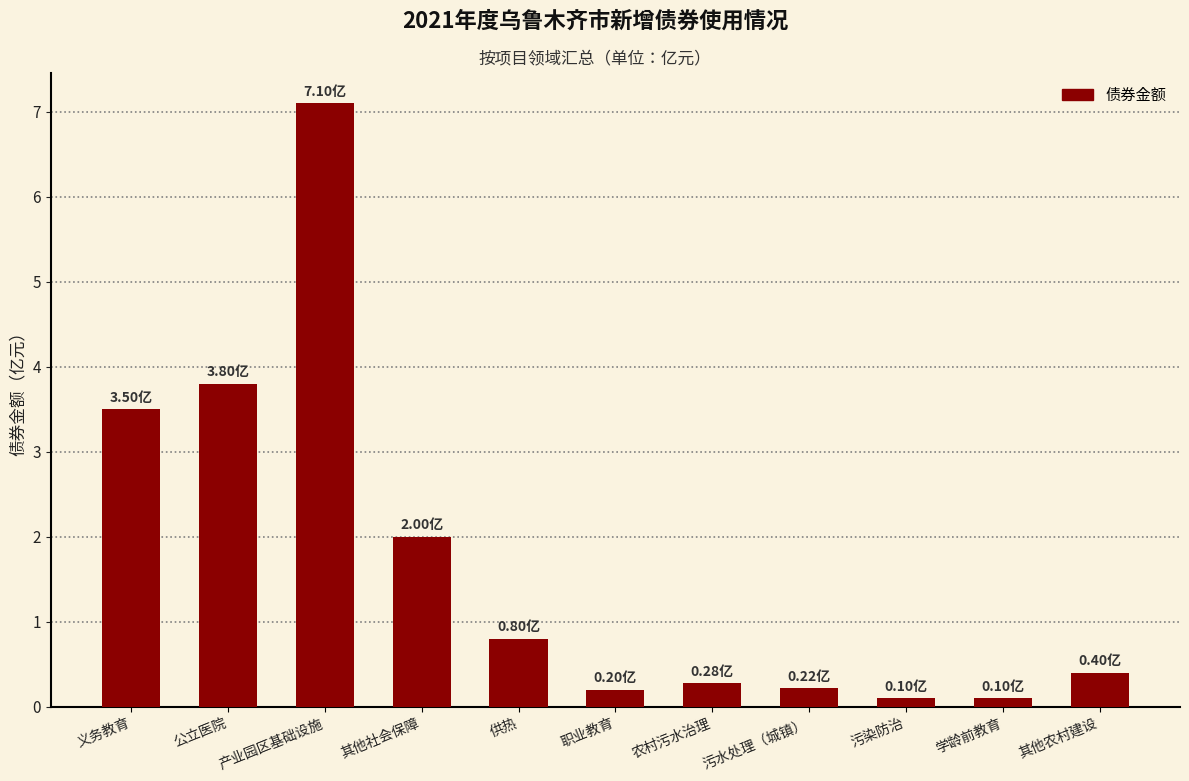

What is the value of the 10th bar from the left?

0.1